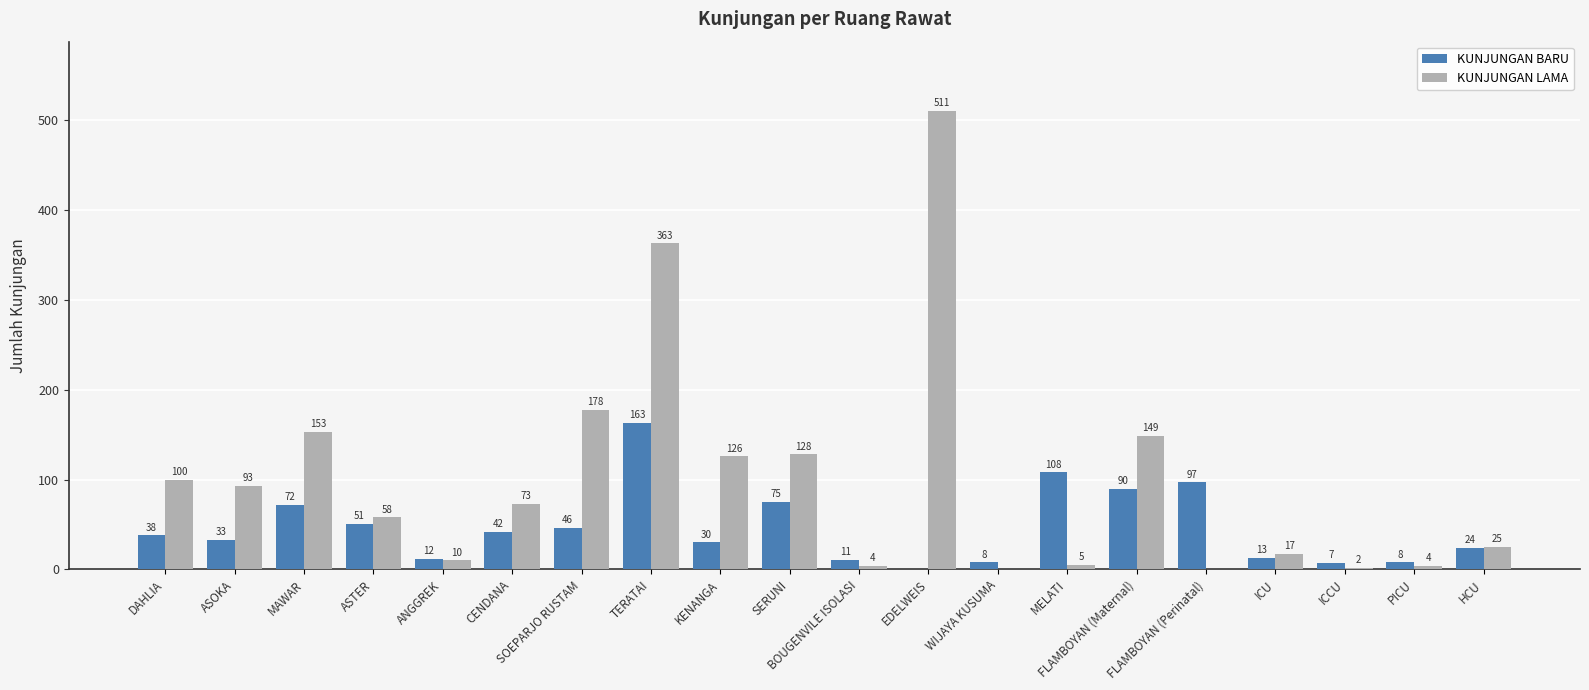

What is the maximum value shown in the chart?

511